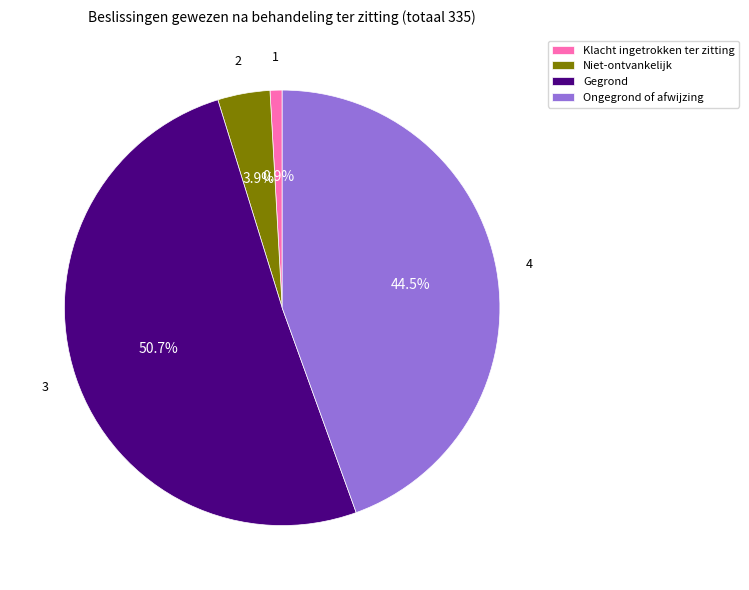

Which slice is the largest?

Gegrond